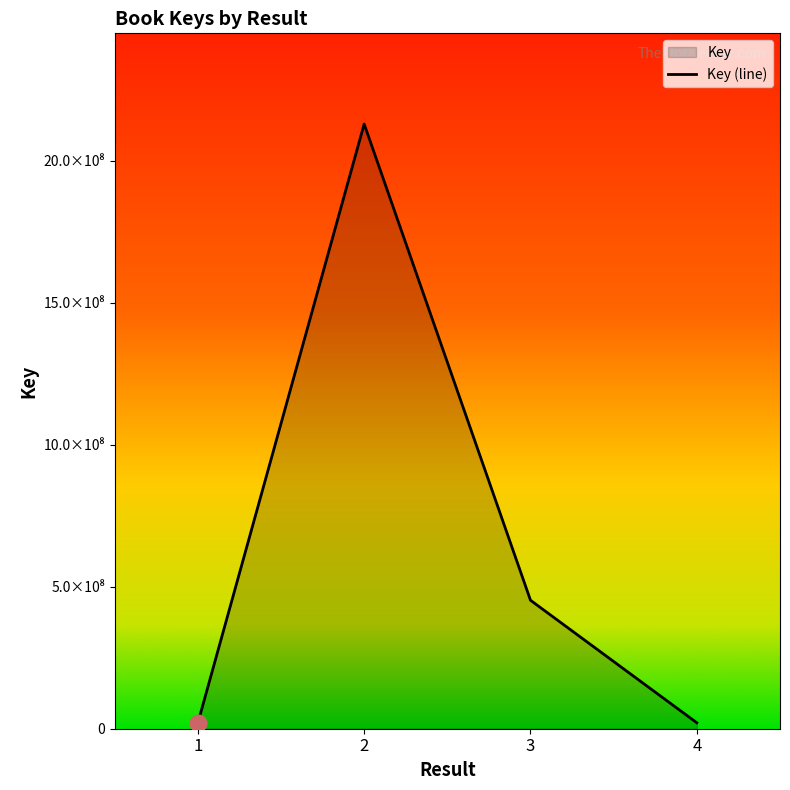

Count the number of categories in the chart.

4